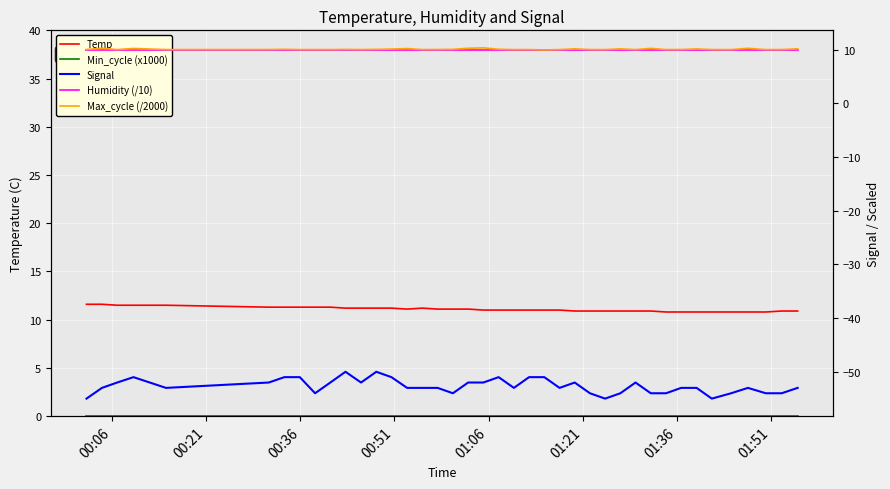

How many values in the Signal series are below -53?

12